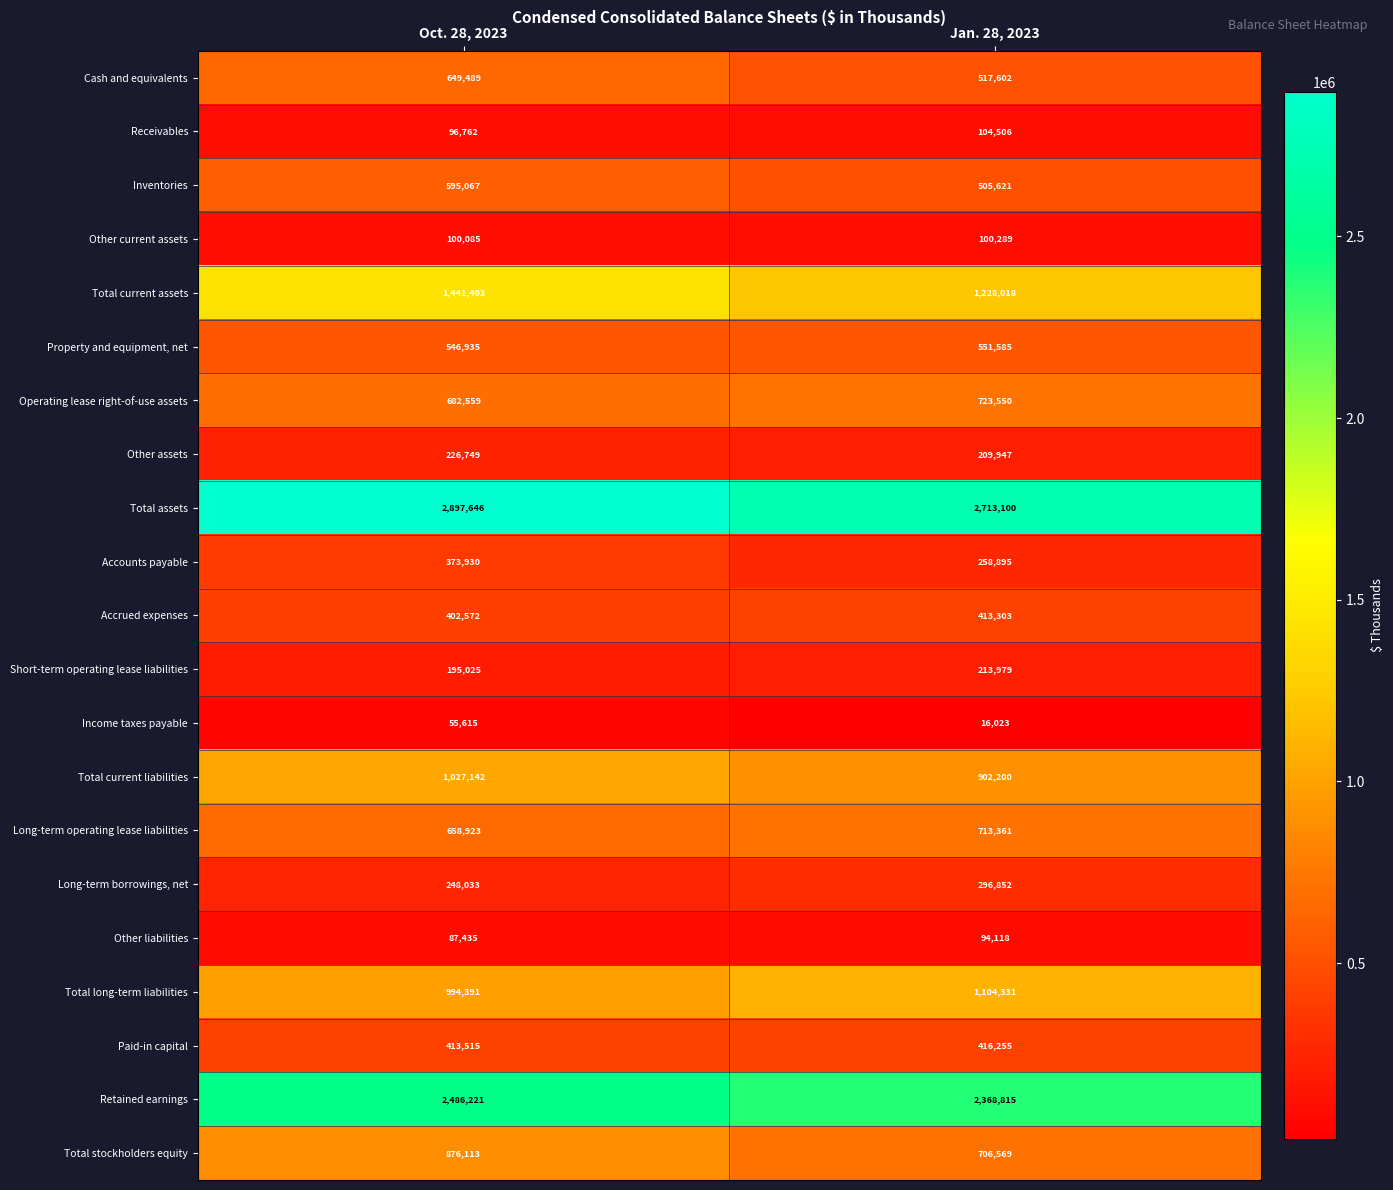

What is the sum of the Other current assets values at Jan. 28, 2023 and Oct. 28, 2023?

200374